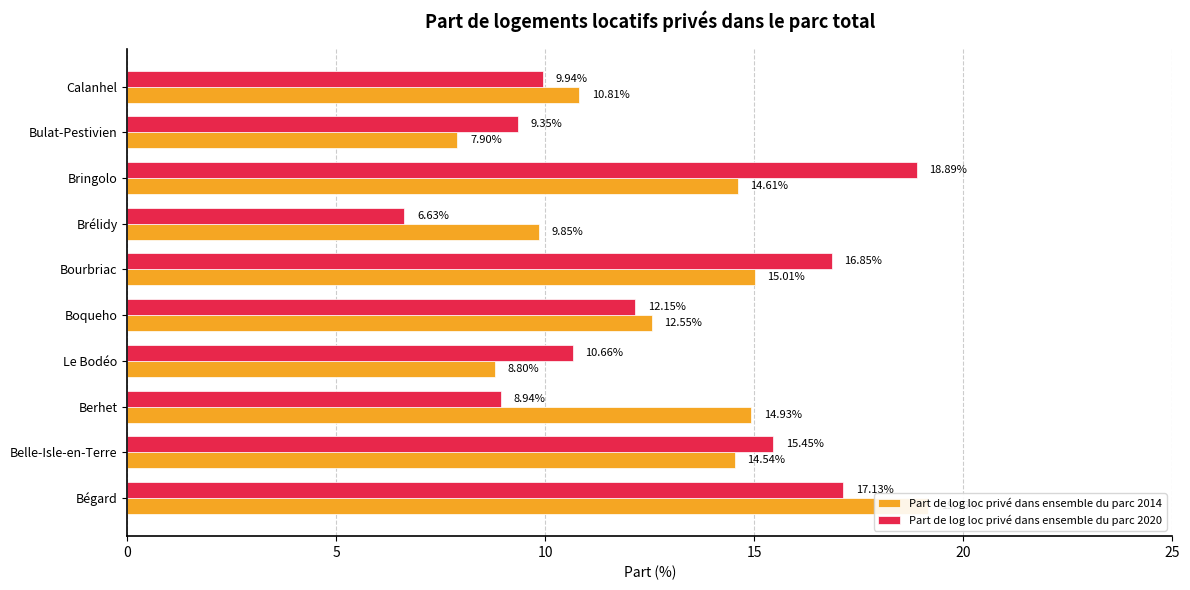

What position from the right is Bringolo?

3